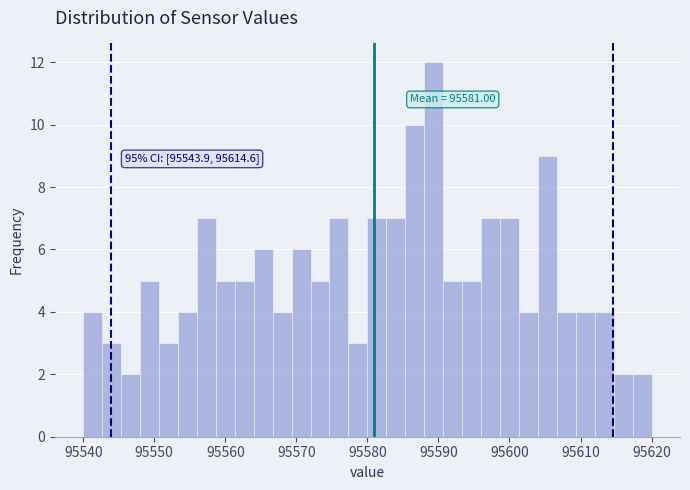

Read against the x-axis, roughly where is the centre of the tallest bar?

95589